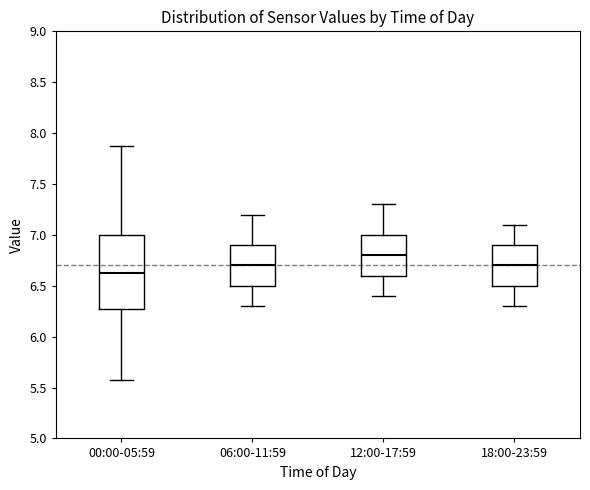

Which box has the lowest median line?

00:00-05:59